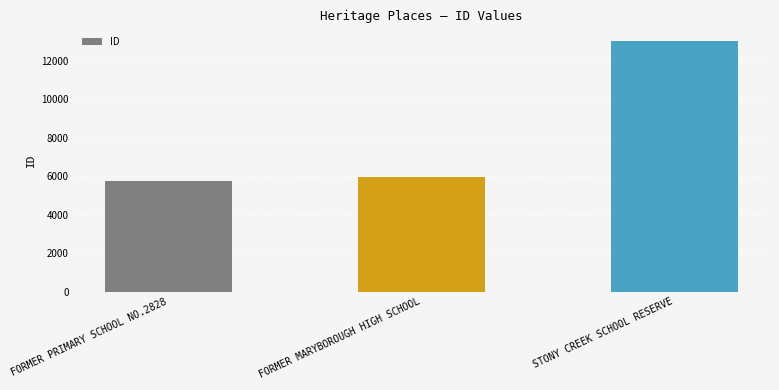

What is the value of the 2nd bar from the left?

5948